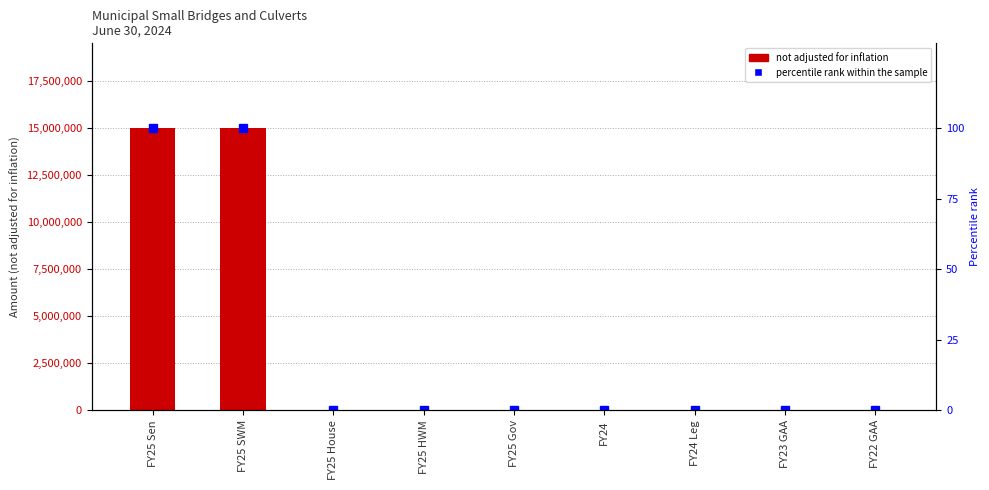

Rank the series by their average value, from lowest to highest.

percentile rank within the sample, not adjusted for inflation